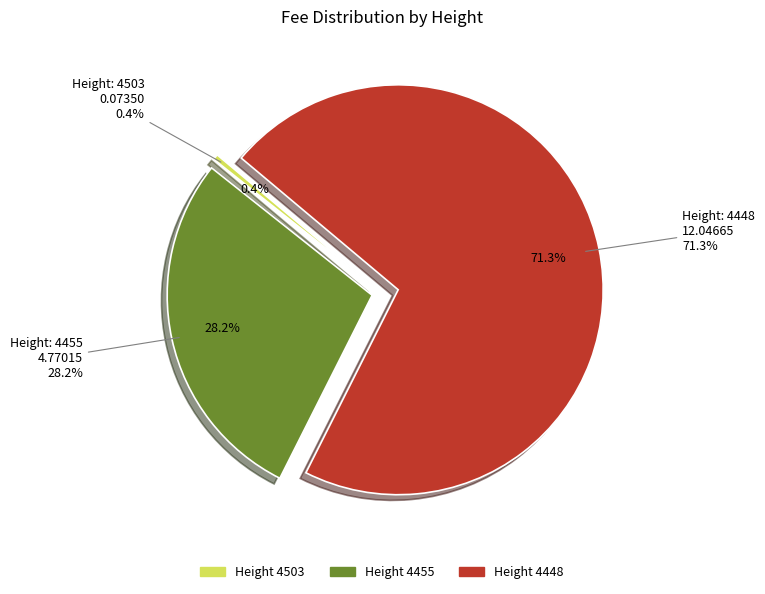

Count the number of slices in the pie.

3